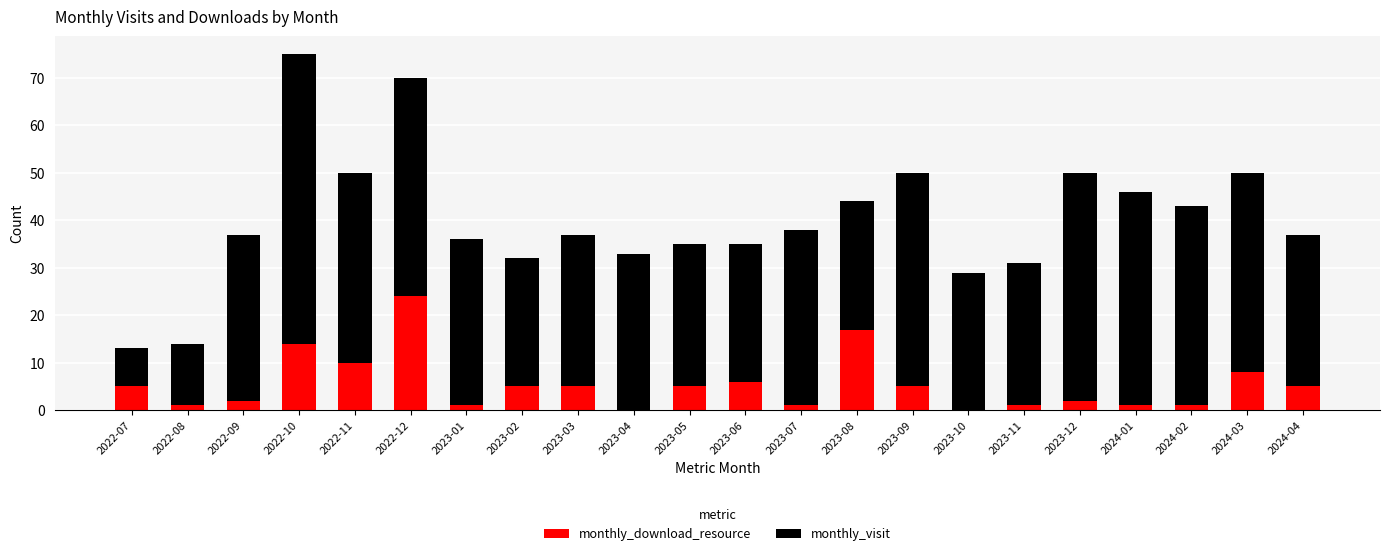

At which category is the sum across all series the highest?

2022-10